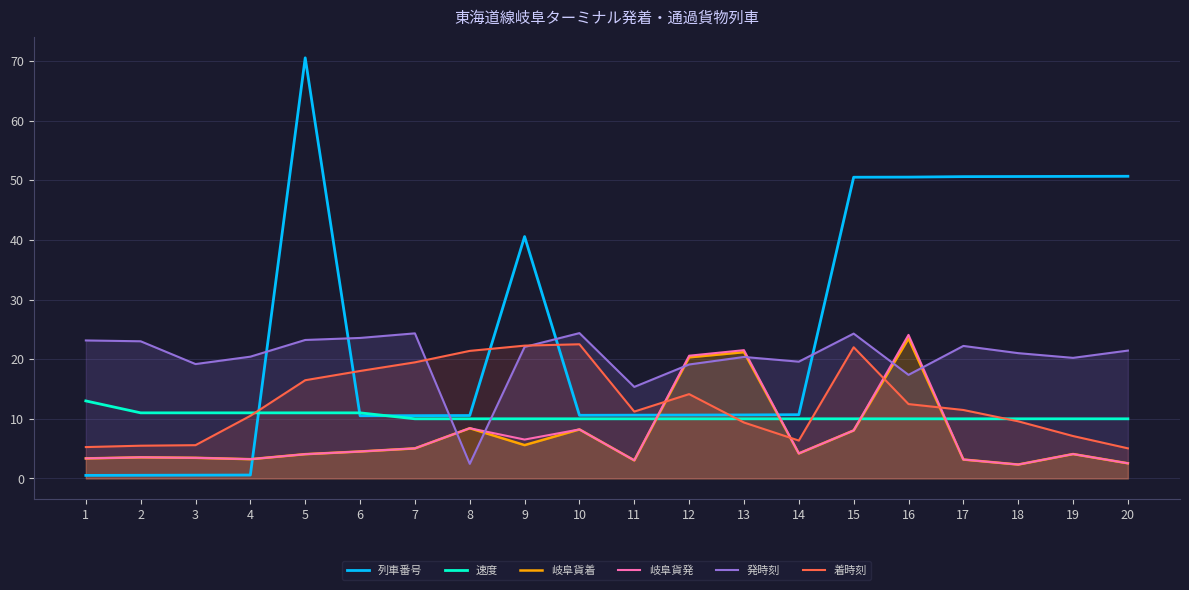

At which category is the sum across all series the highest?

16